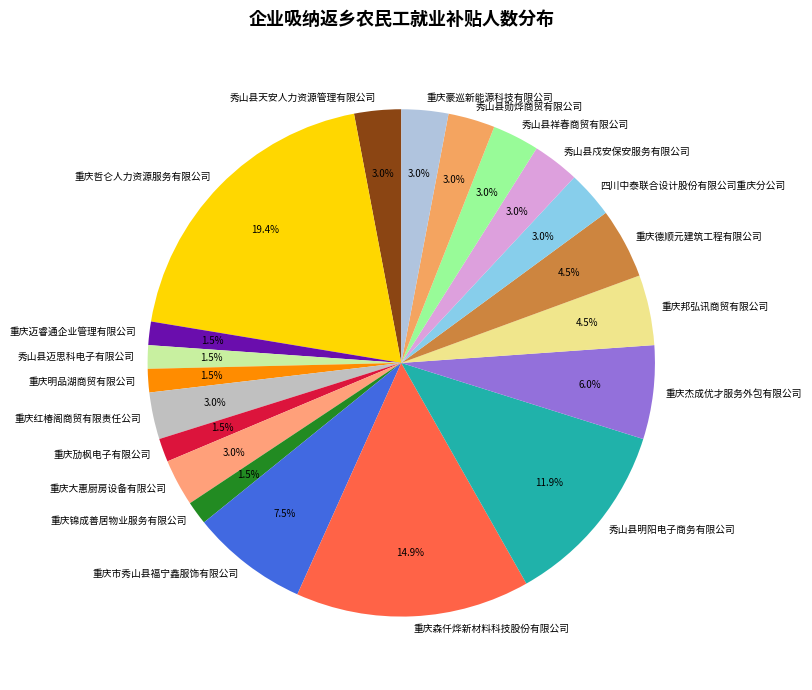

True or false: 重庆大惠厨房设备有限公司 accounts for 3% of the total.

True